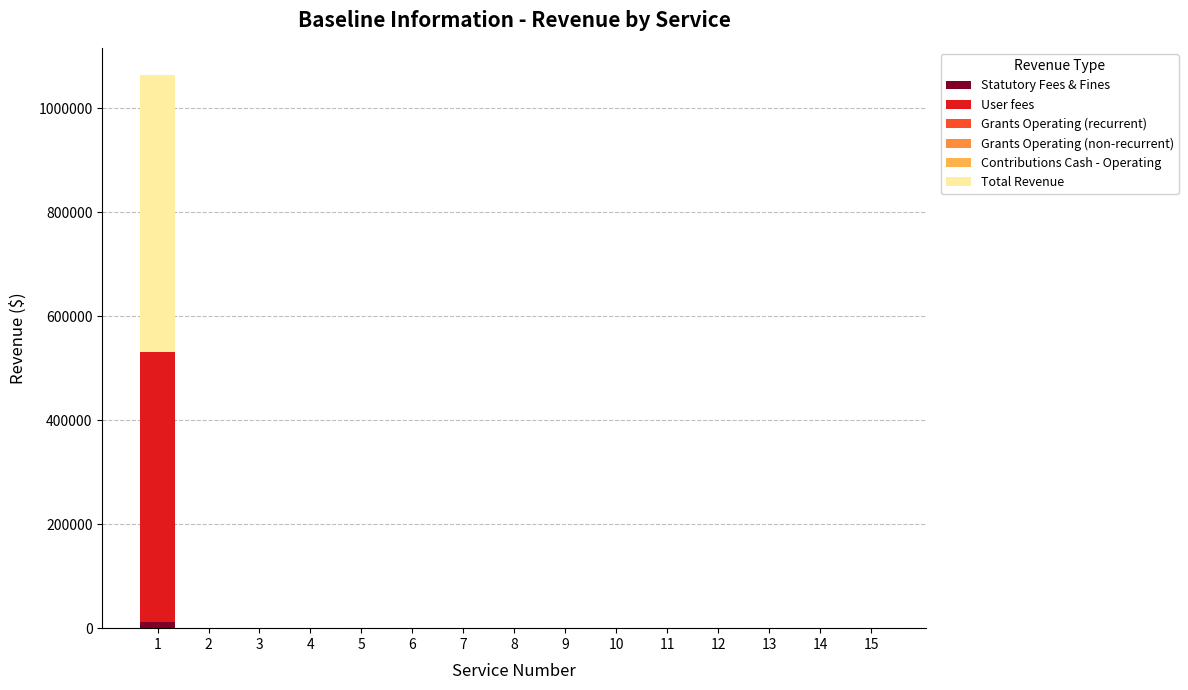

The value of Statutory Fees & Fines at 5 is 0. True or false?

True